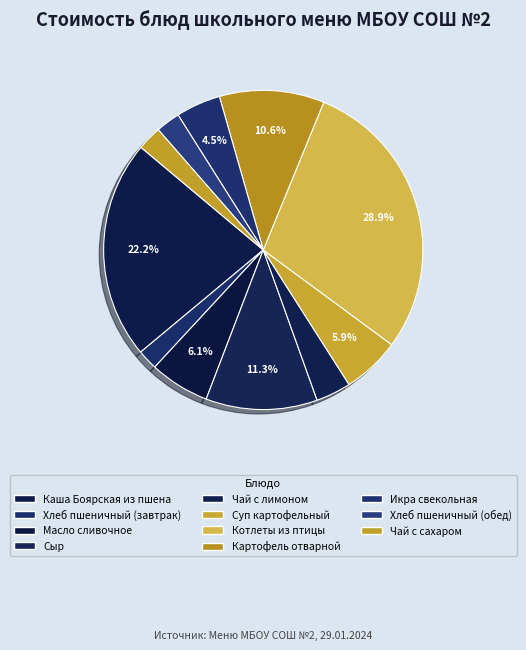

What percentage is the Картофель отварной slice, to the nearest percent?

11%